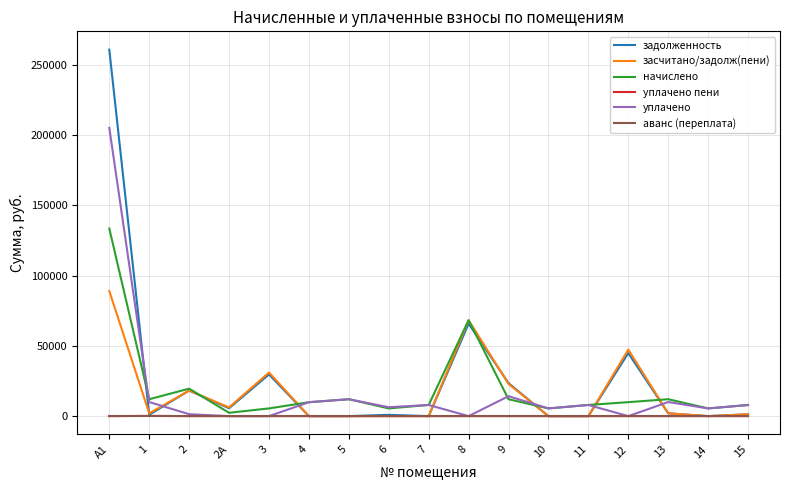

The value of задолженность at 11 is 0.0. True or false?

True